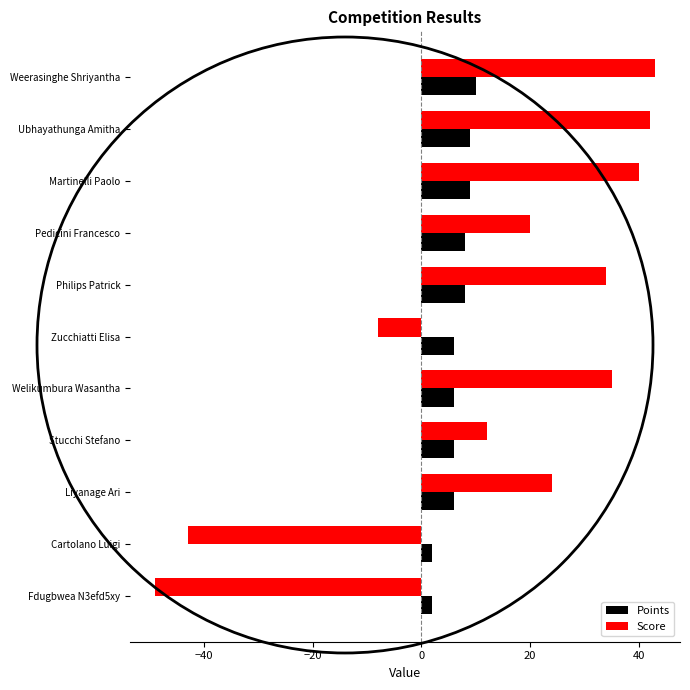

What is the total value across all series at Ubhayathunga Amitha?

51